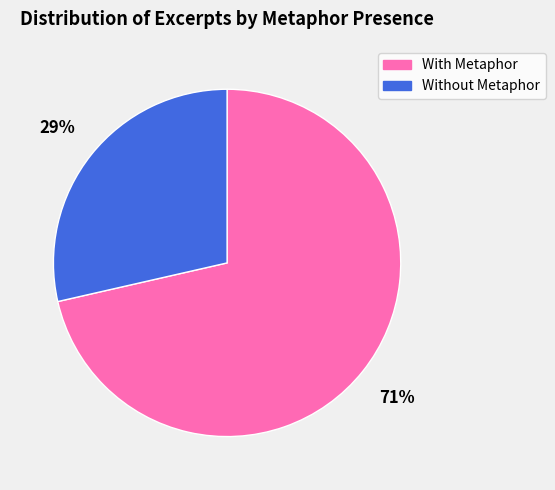

What is the ratio of the value at Without Metaphor to the value at With Metaphor?

0.4